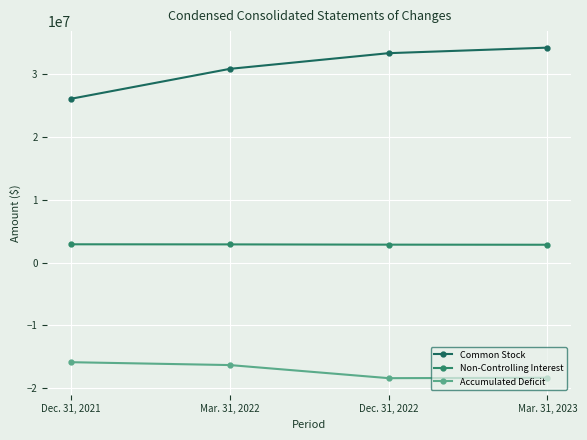

What is the label of the 4th point from the right?

Dec. 31, 2021